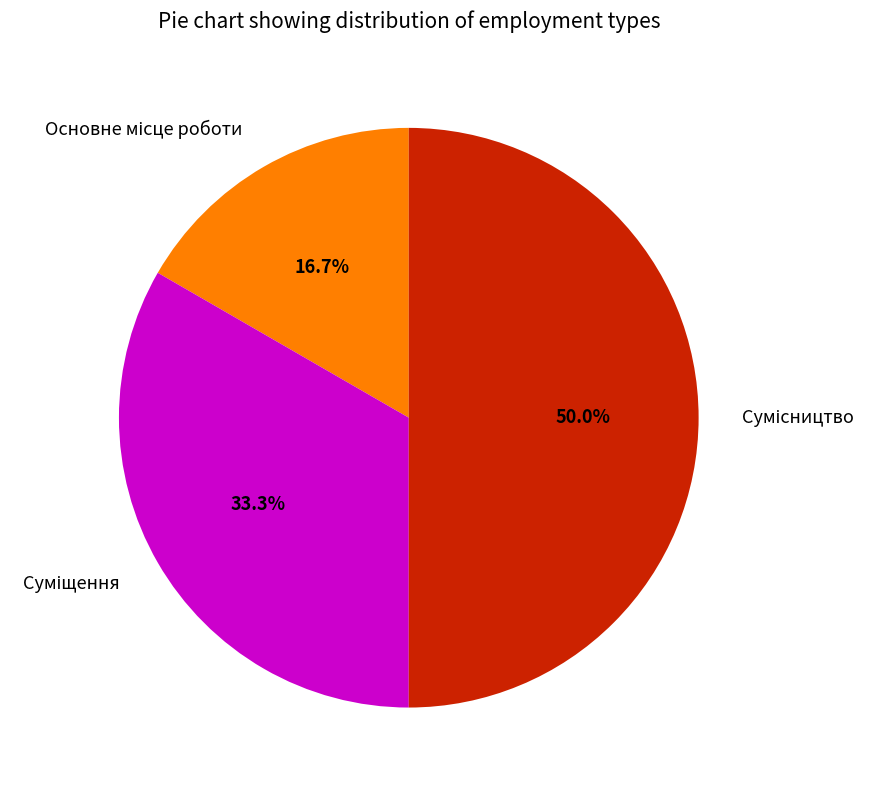

The Сумісництво slice represents 62% of the pie. True or false?

False